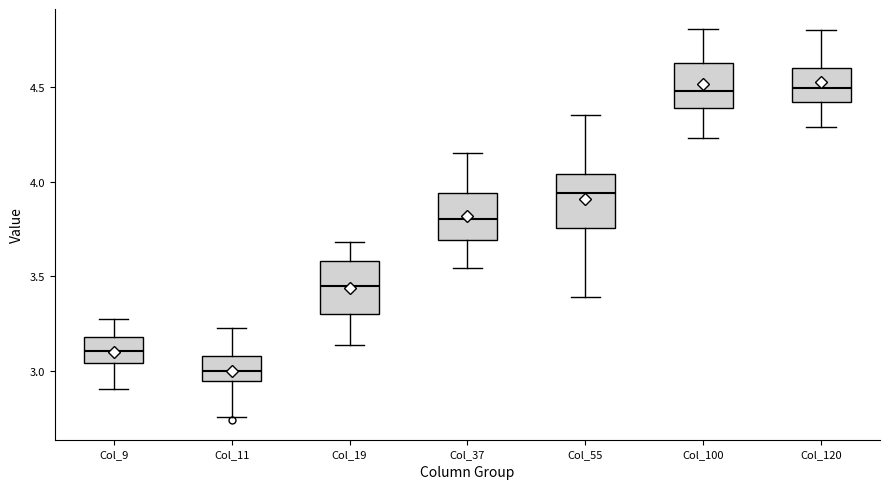

Reading left to right, read every box against the y-axis: the position of its median line, the range the box covers, and the ends of its whiskers. The values are not printed on the chart, so give them approximately, as read against the axis.

Col_9: median 3.10, box 3.05 to 3.20, whiskers 2.90 to 3.30
Col_11: median 3.00, box 2.95 to 3.10, whiskers 2.75 to 3.25
Col_19: median 3.45, box 3.30 to 3.60, whiskers 3.15 to 3.70
Col_37: median 3.80, box 3.70 to 3.95, whiskers 3.55 to 4.15
Col_55: median 3.95, box 3.75 to 4.05, whiskers 3.40 to 4.35
Col_100: median 4.50, box 4.40 to 4.65, whiskers 4.25 to 4.80
Col_120: median 4.50, box 4.40 to 4.60, whiskers 4.30 to 4.80